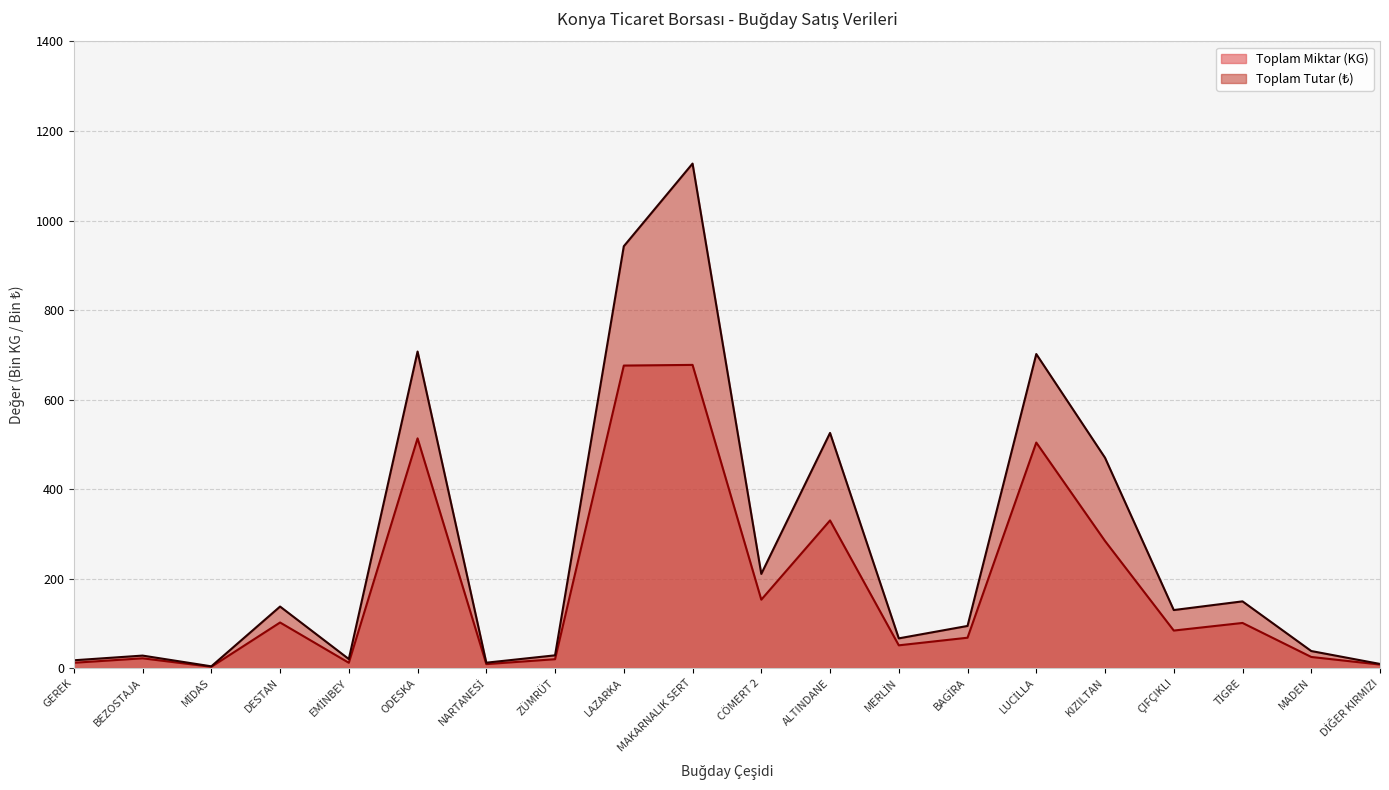

How many data points does each series have?

20